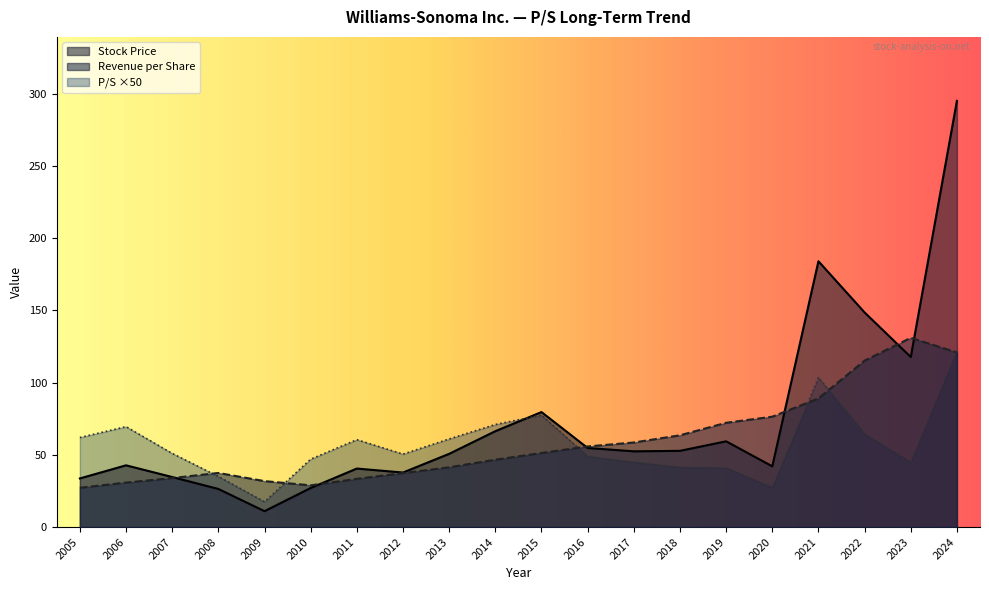

At which category is the sum across all series the highest?

2024